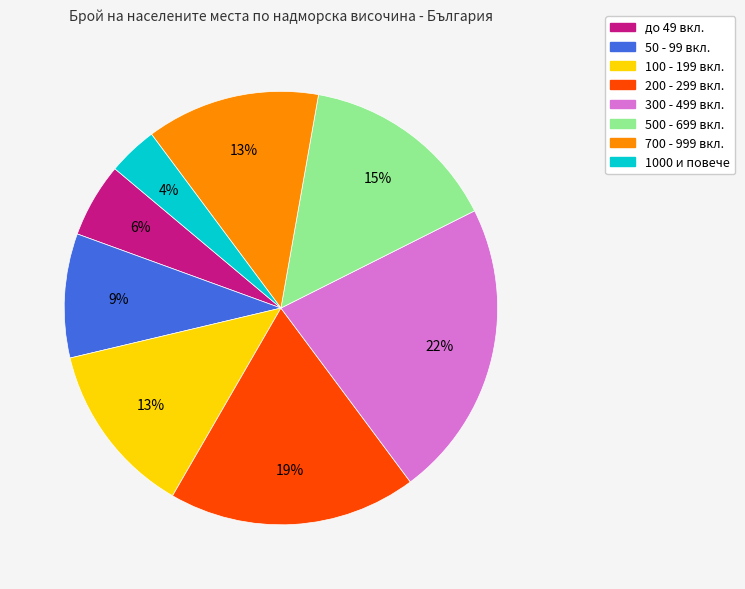

To the nearest percent, what is the average slice percentage?

12%